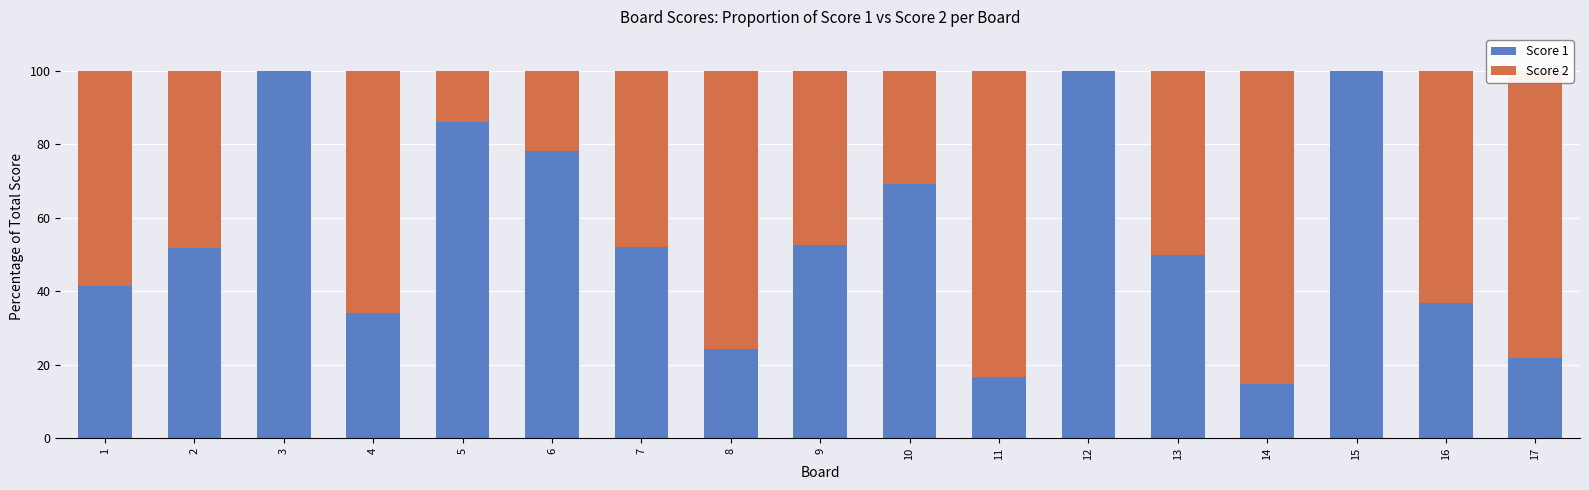

What is the sum of all Score 1 values?

929.9